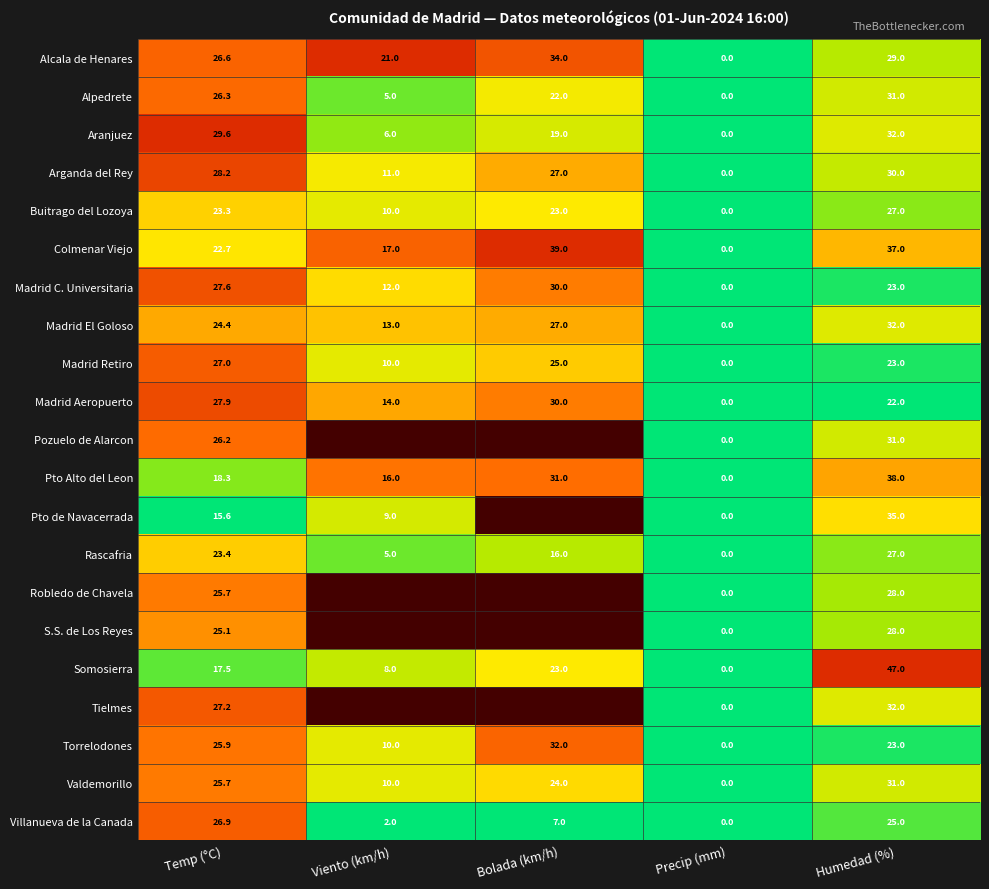

Is the value of Rascafria at Temp (°C) greater than the value of Madrid Retiro at Temp (°C)?

No